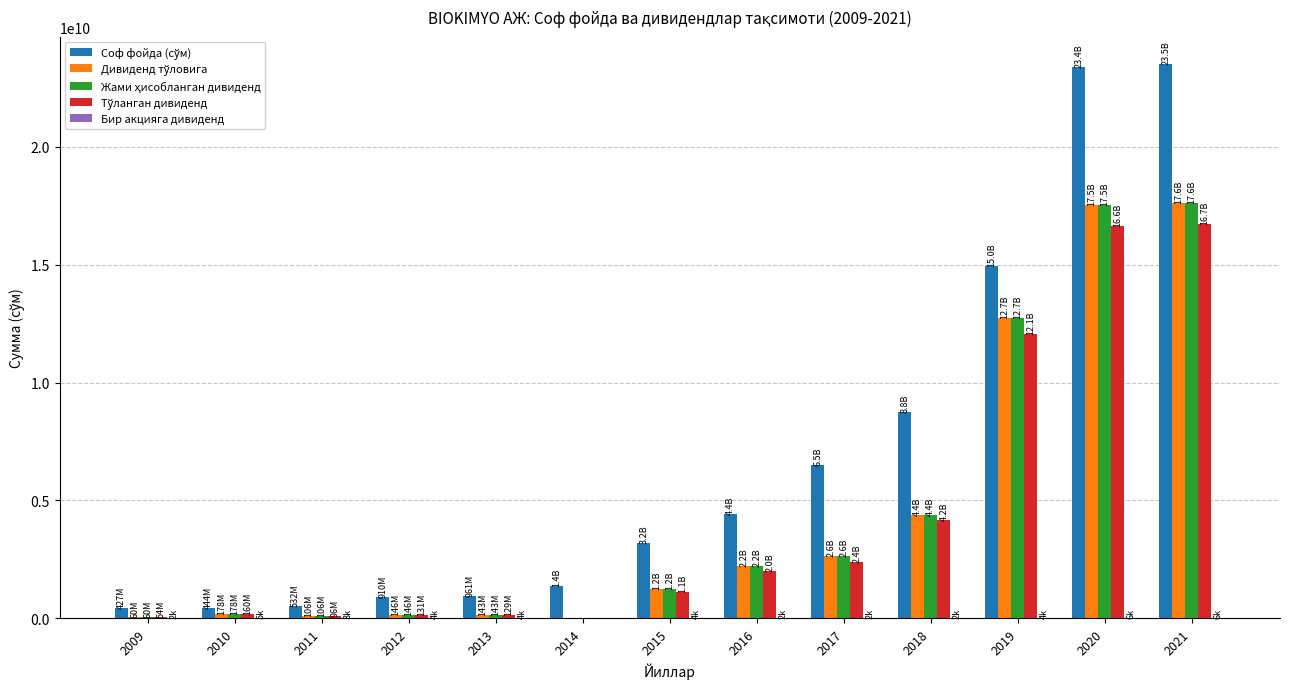

What is the sum of the Бир акцияга дивиденд values at 2019 and 2017?

6304.0